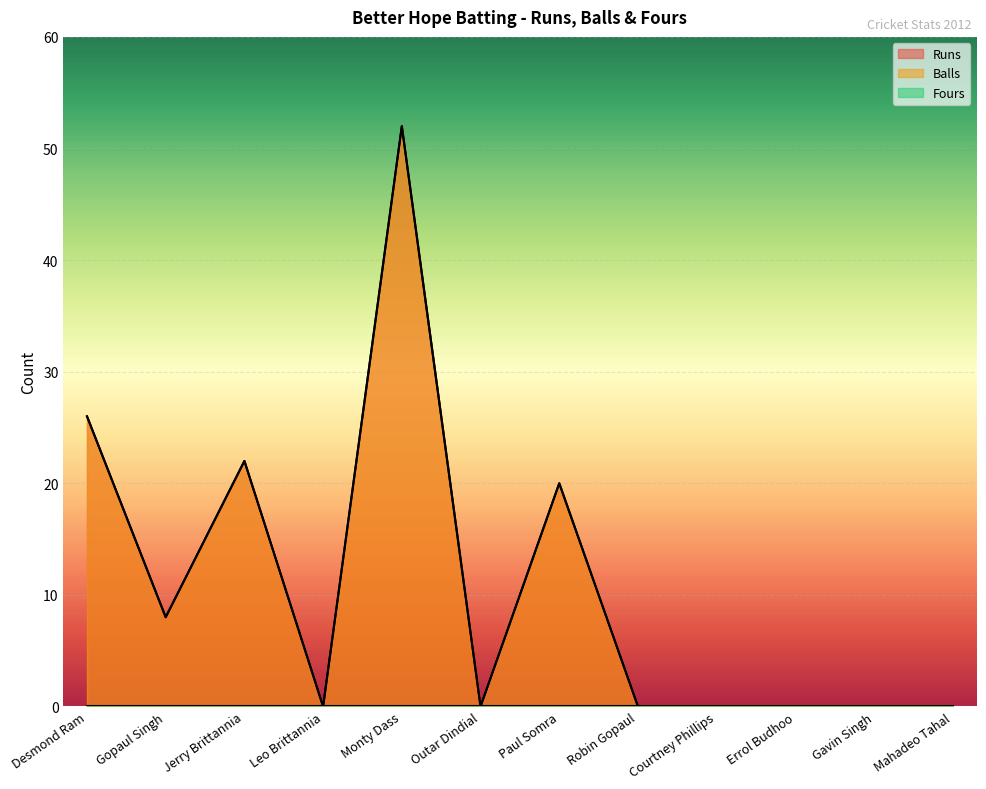

Where is the first local maximum for Balls?

Jerry Brittannia